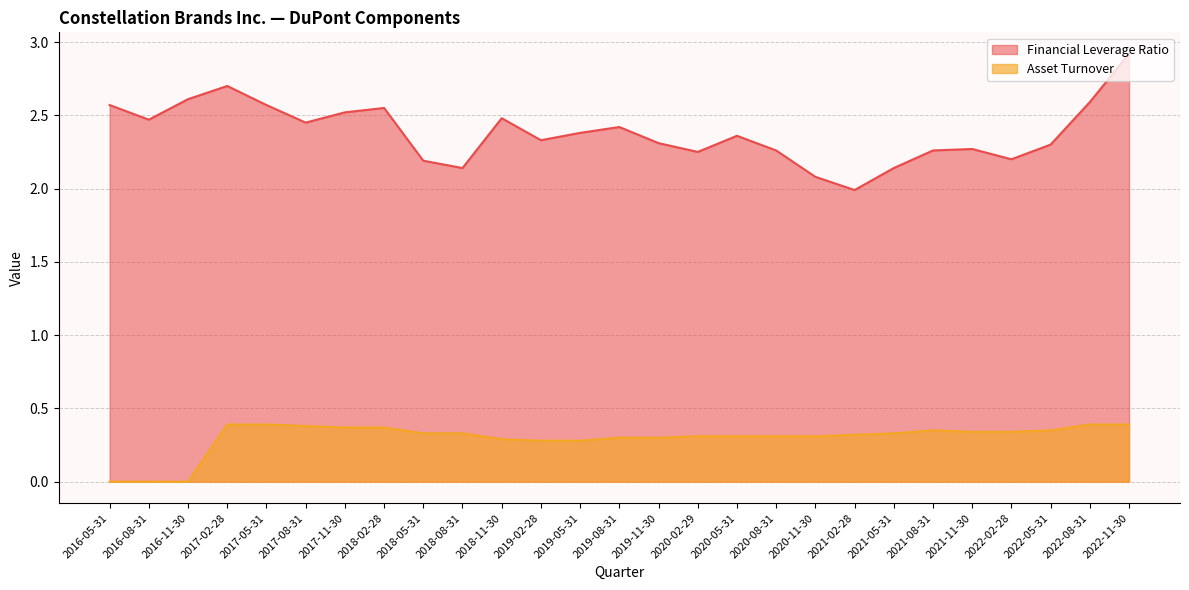

Does the chart have visible grid lines?

Yes